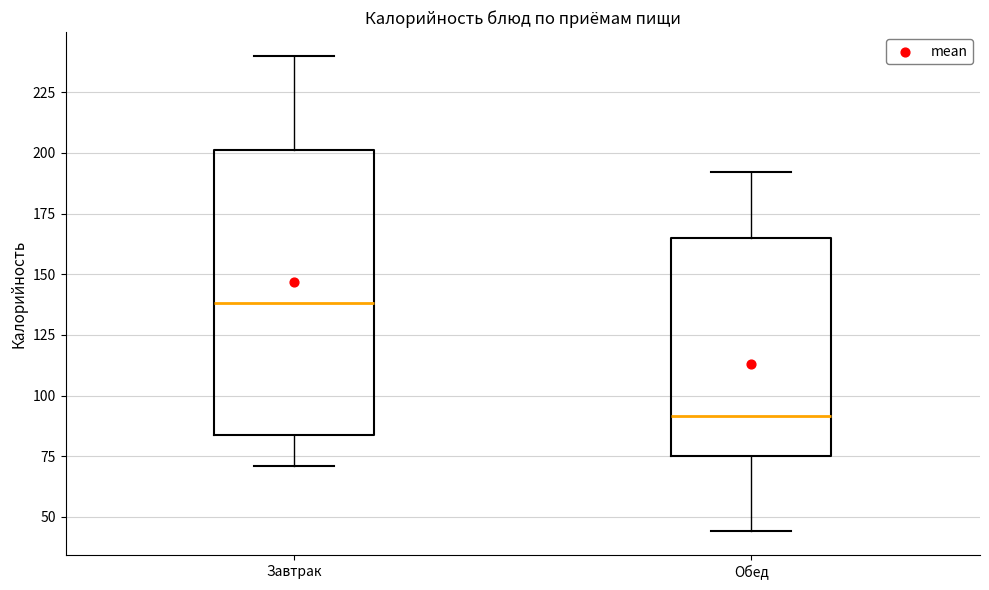

Reading left to right, transcribe this box plot: for each box, give where its median line is, the range the box spans, and where its two whiskers end, as read against the y-axis. The values are not printed on the chart, so give them approximately, as read against the axis.

Завтрак: median 140, box 85 to 200, whiskers 70 to 240
Обед: median 90, box 75 to 165, whiskers 45 to 190